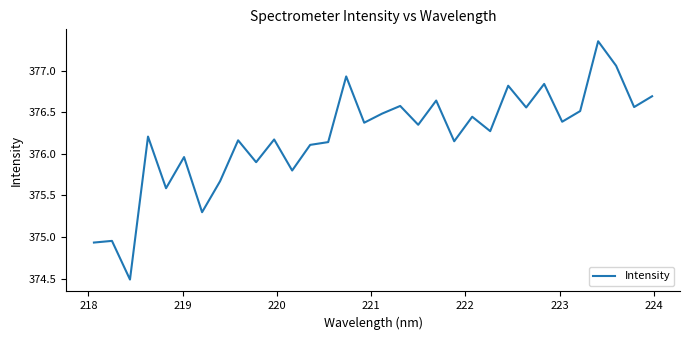

What is the difference between the maximum and minimum values?

2.9